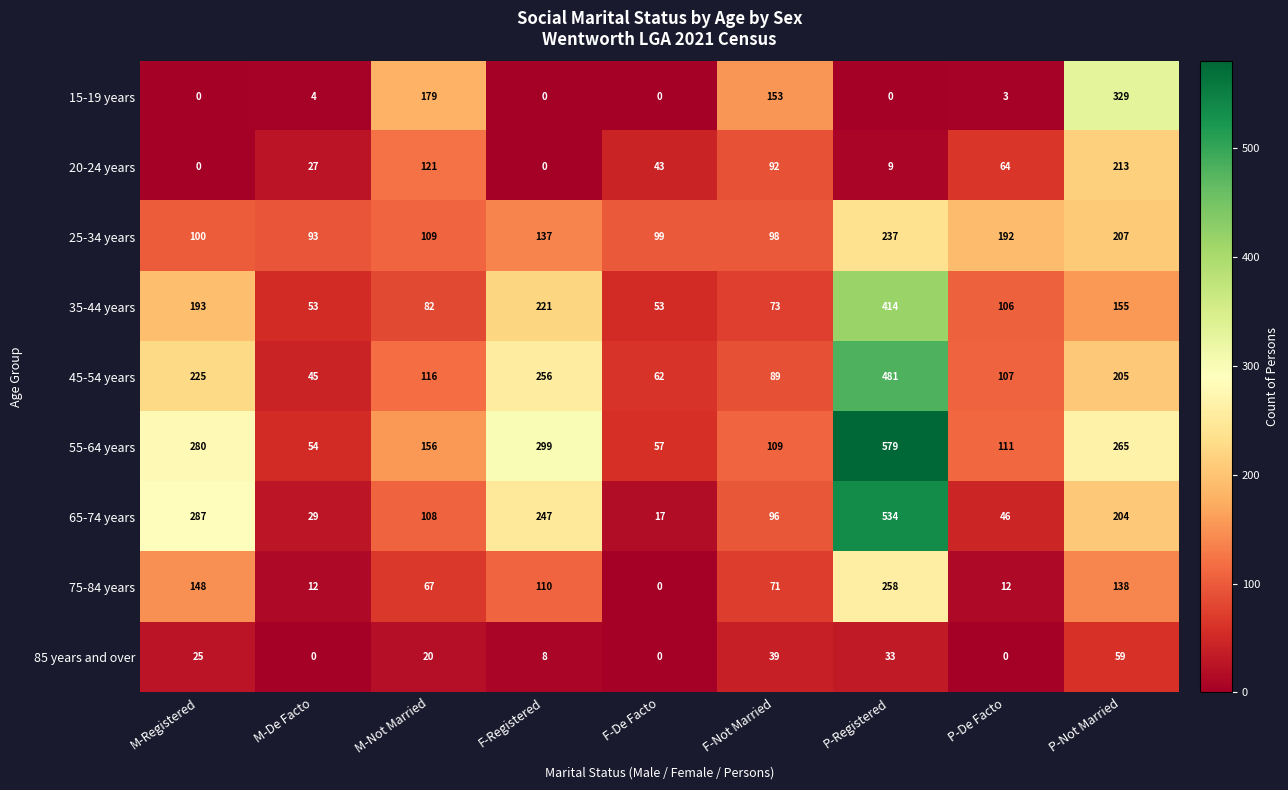

What is the spread (max minus min) of values at P-De Facto?

192